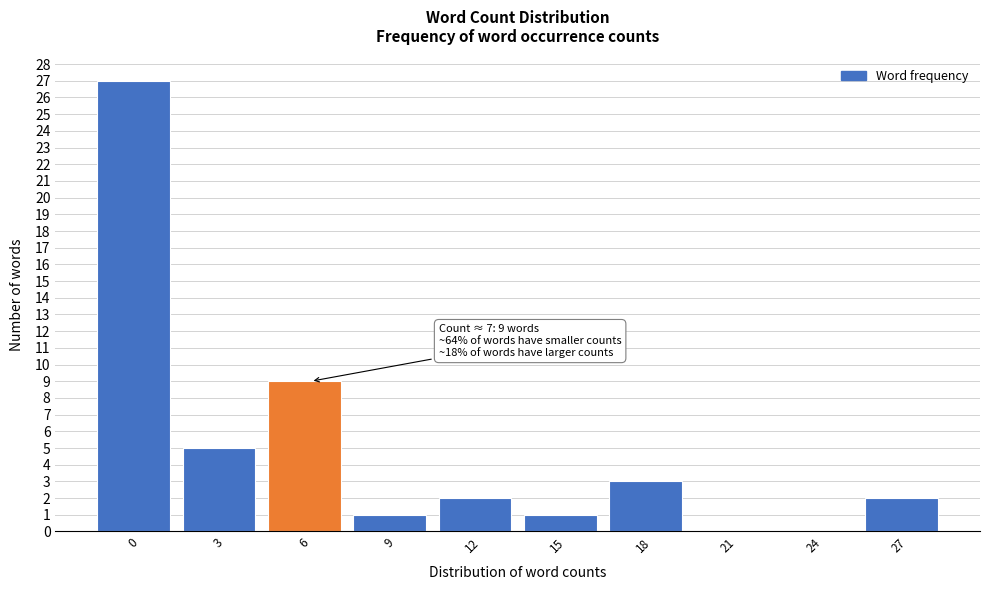

Reading left to right, list all the values displayed in this chart.

0=27	3=5	6=9	9=1	12=2	15=1	18=3	21=0	24=0	27=2